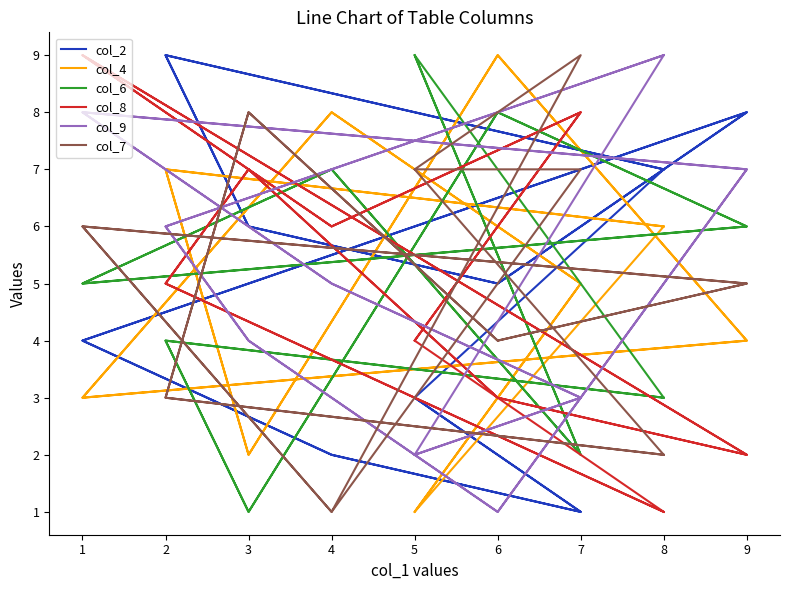

Which series has the widest spread of values?

col_2